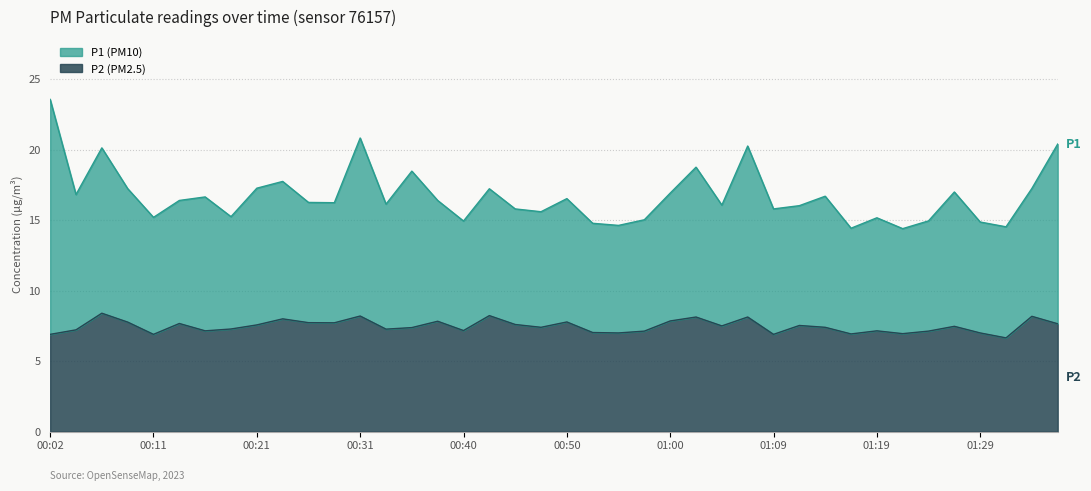

Where does the data first go above 7?

00:04